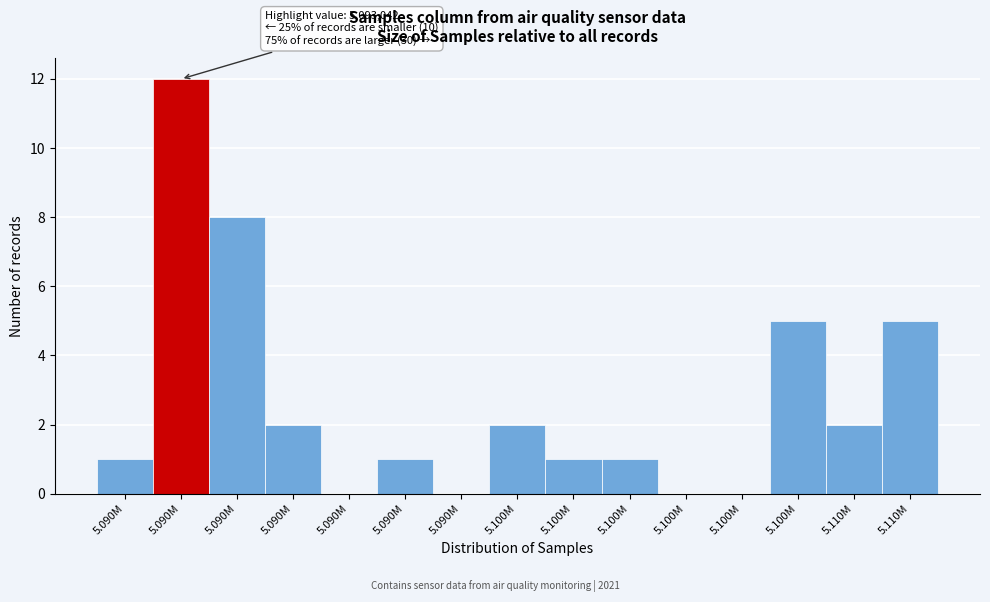

Count the number of categories in the chart.

15